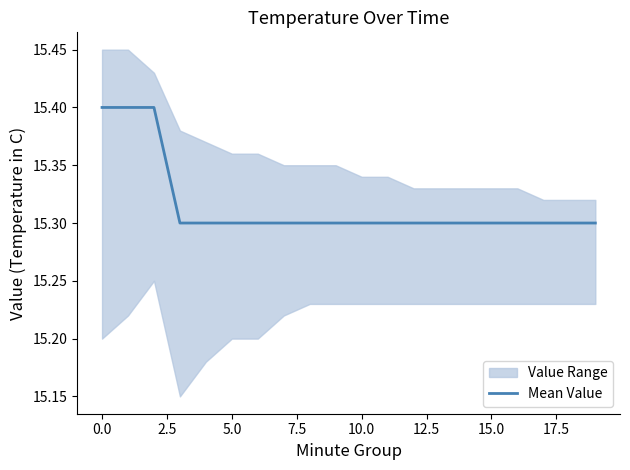

What is the average value?

15.3